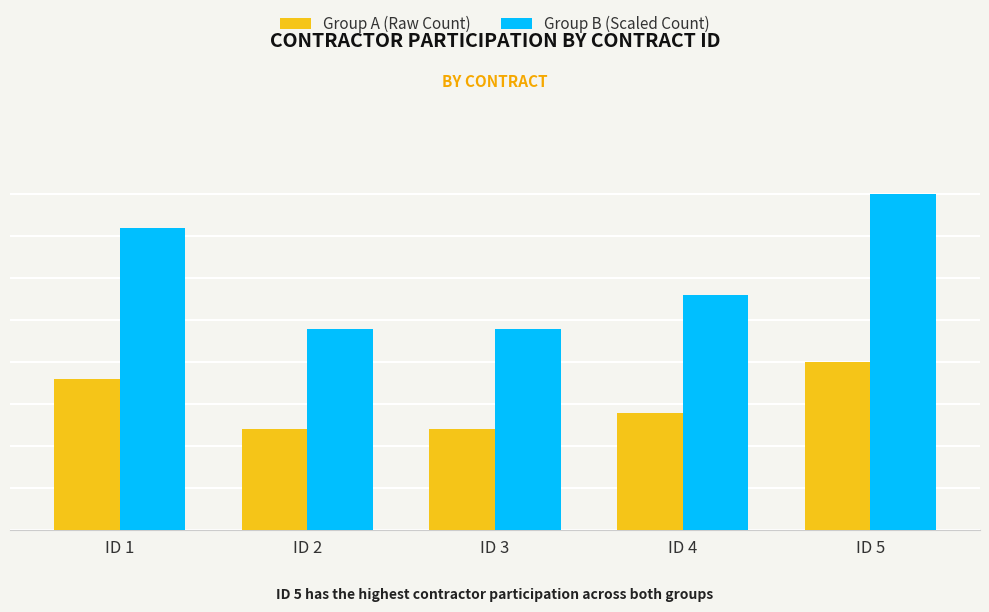

What are all the series names shown in the legend?

Group A (Raw Count), Group B (Scaled Count)